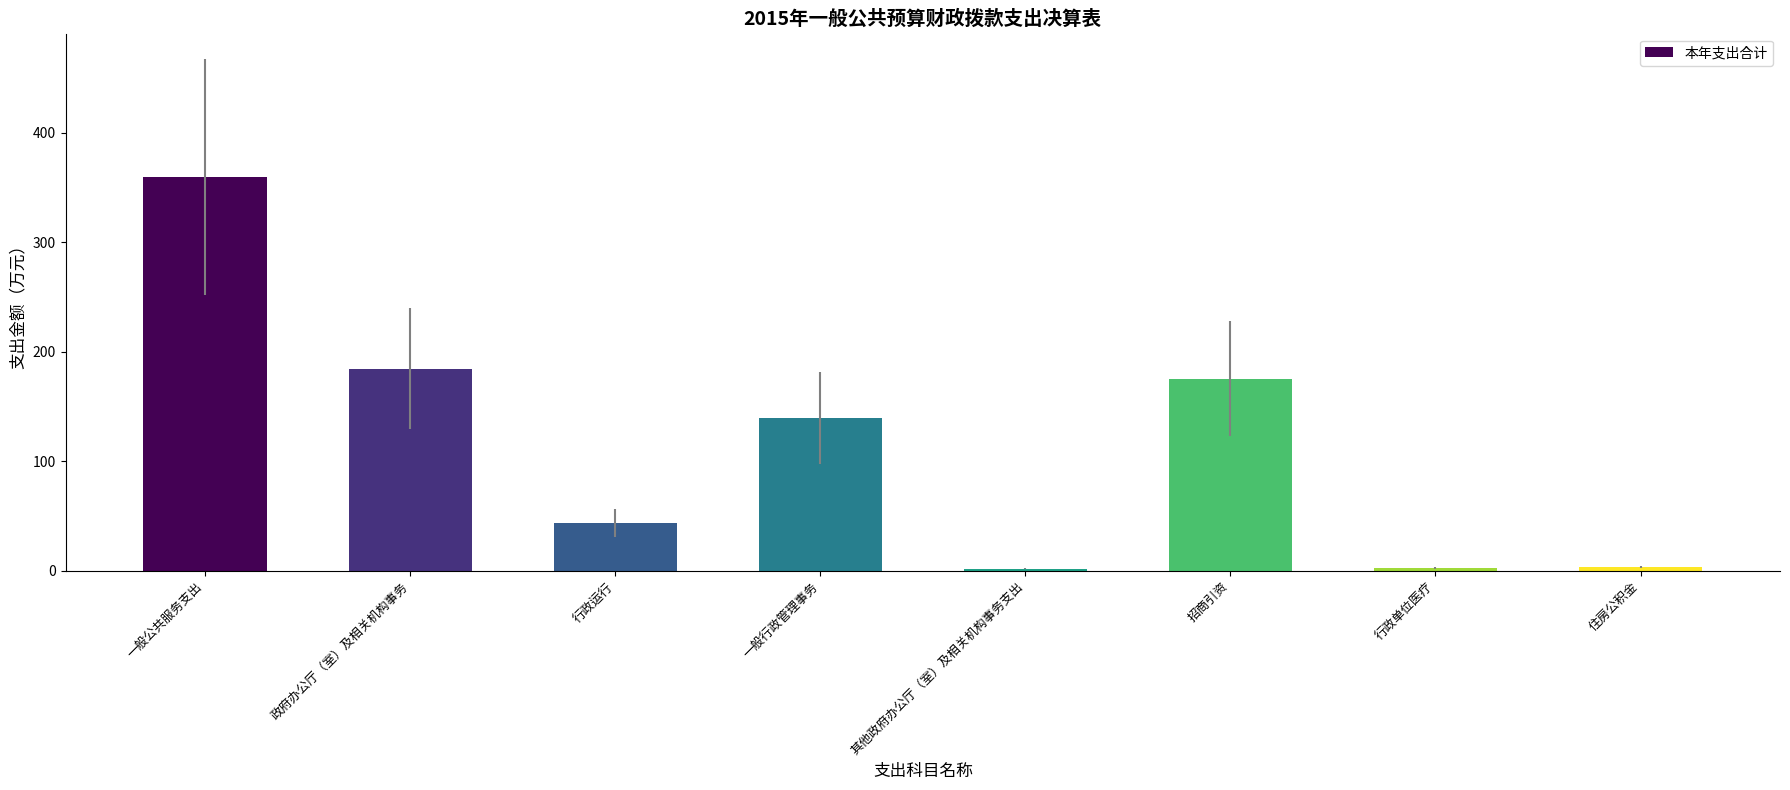

Which label corresponds to the largest value in the chart?

一般公共服务支出